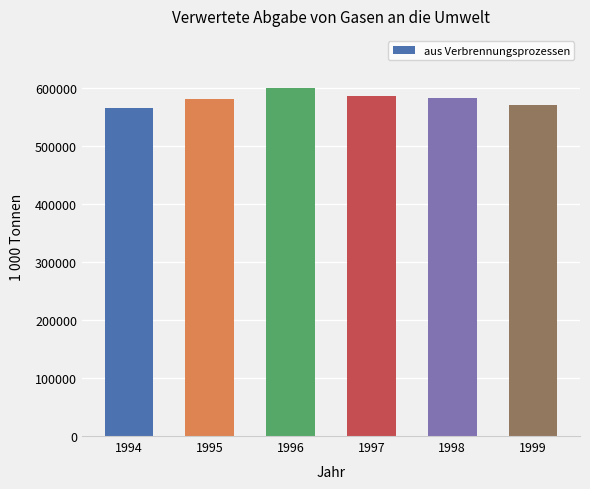

Approximately how many times larger is the value at 1999 compared to 1996?

1.0